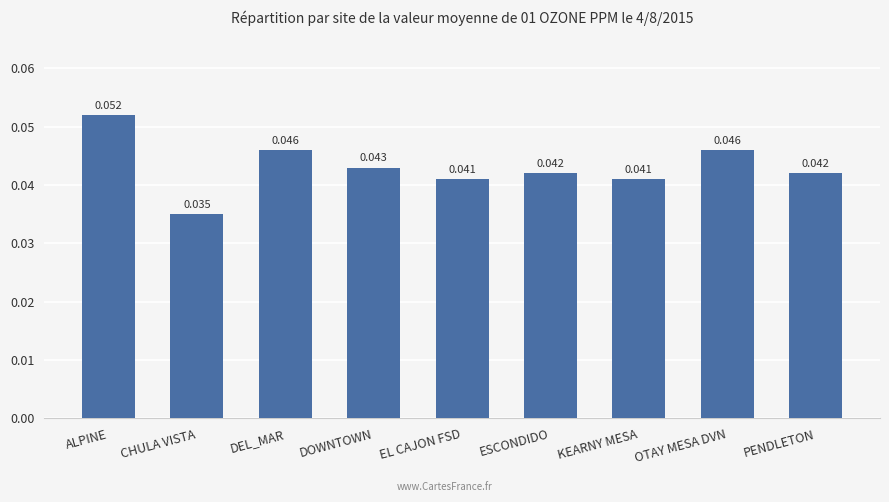

At which category does the chart reach its peak across all series?

ALPINE